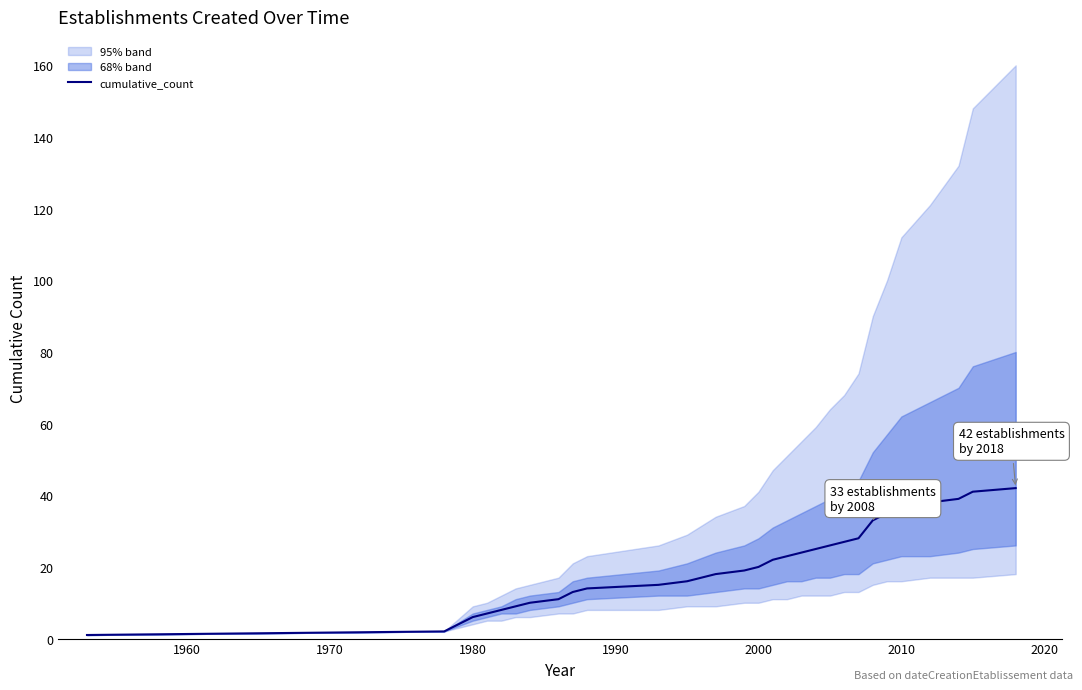

How many lines are shown in the chart?

1